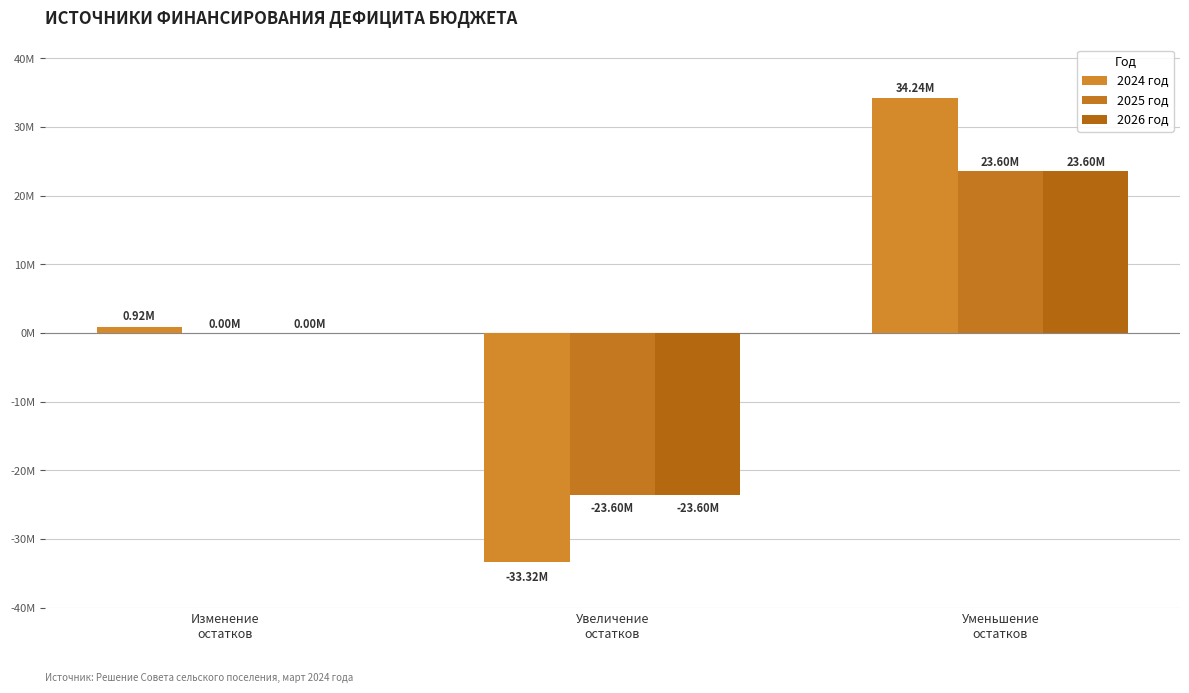

True or false: 2026 год has a value of 38269867.7 at Уменьшение
остатков.

False